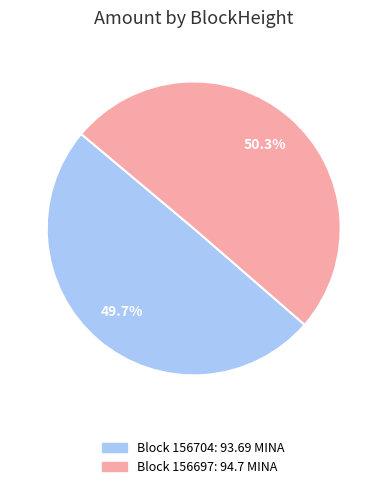

Is there any slice that represents more than half of the pie?

Yes